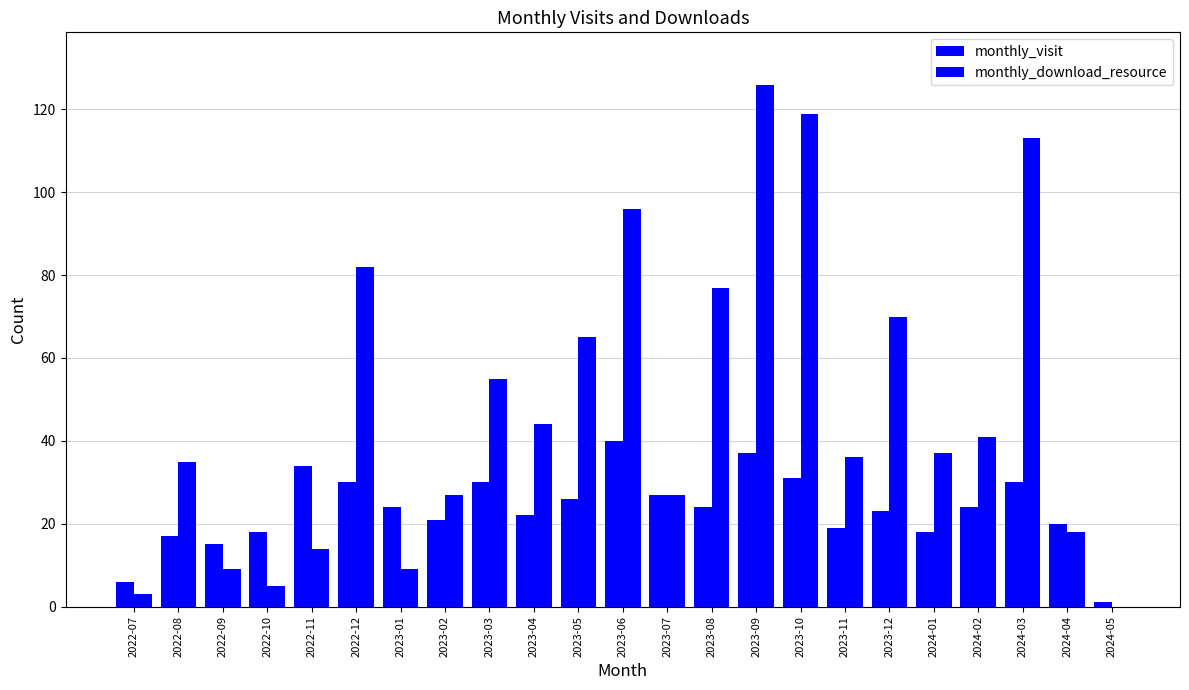

How many groups of bars are there?

23